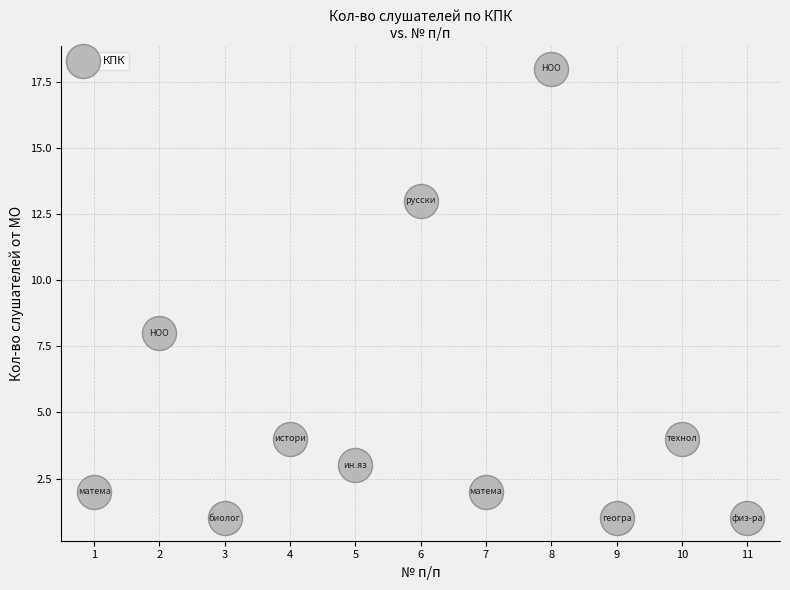

What Y value in the scatter plot is closest to 9?

8